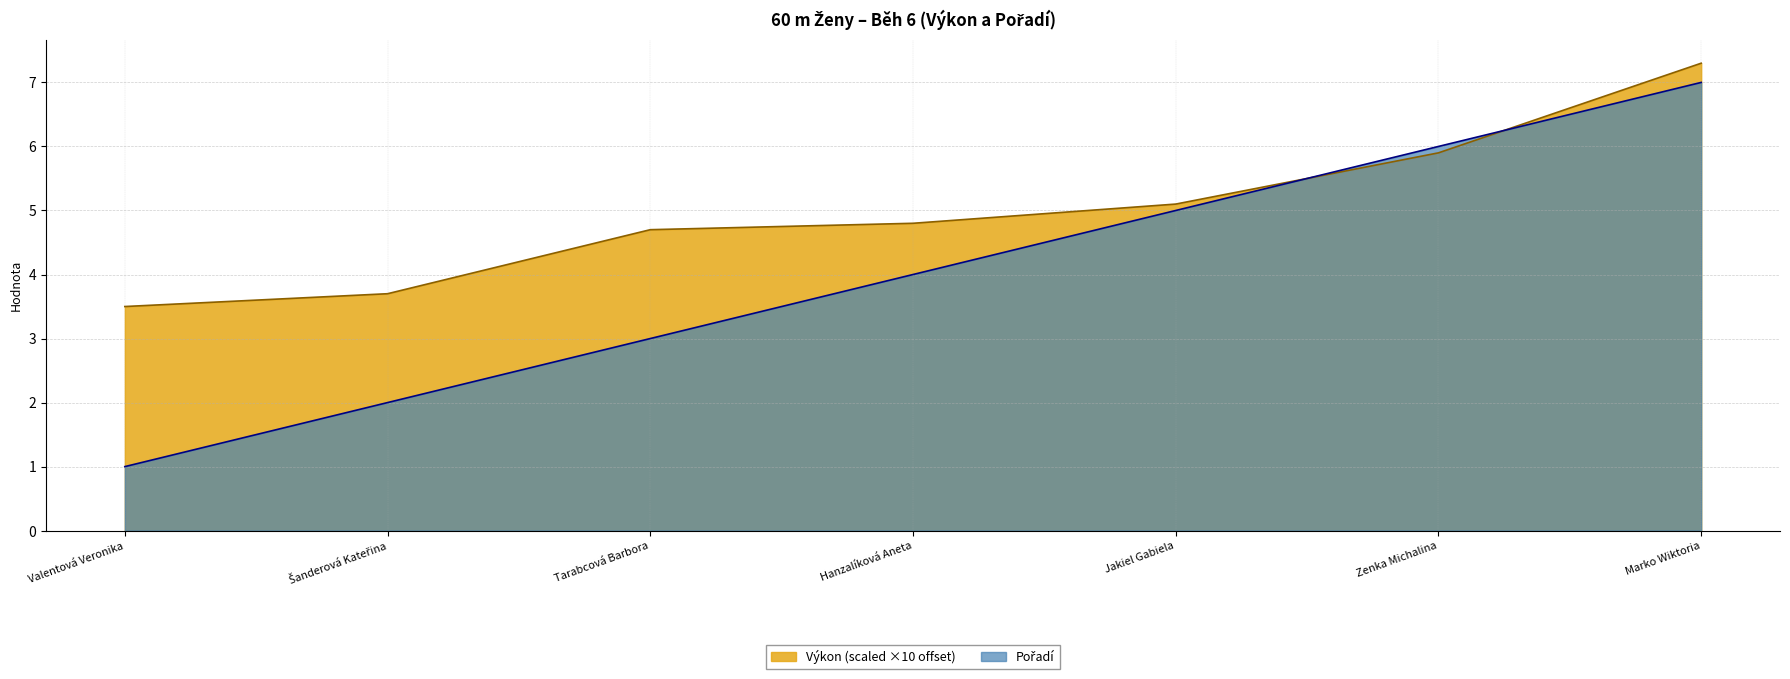

What is the difference between the maximum and minimum values in the Pořadí series?

6.0